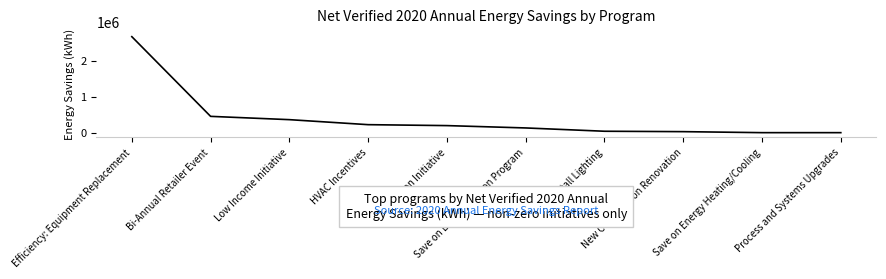

What is the difference between the maximum and minimum values?

2657093